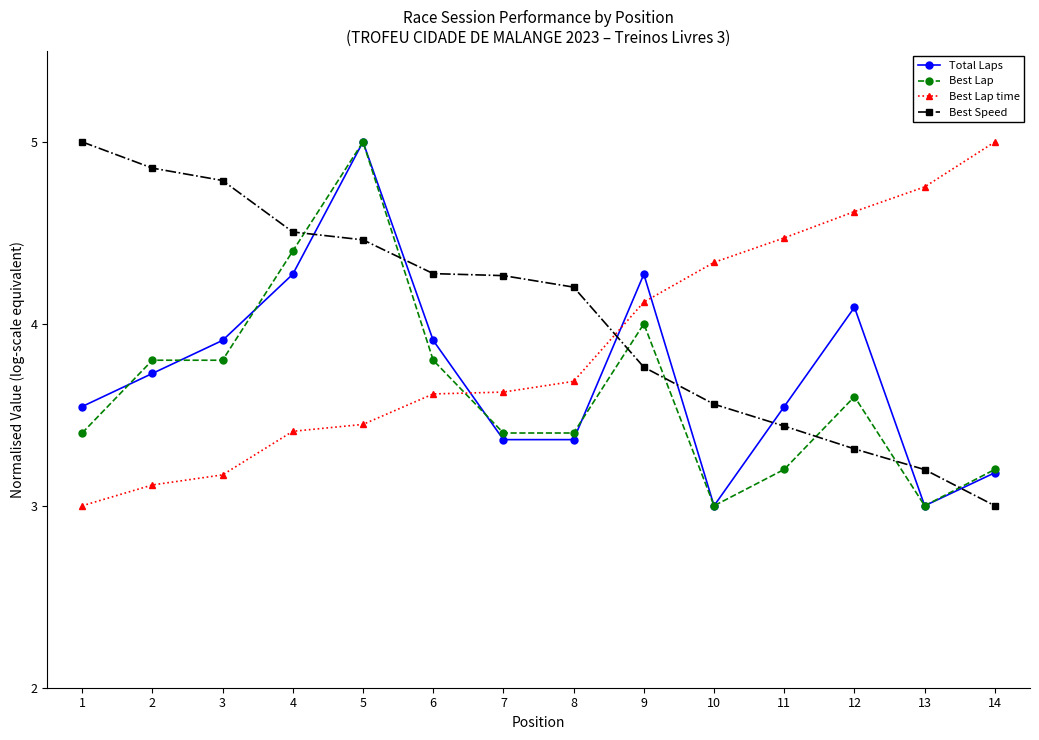

How many lines are shown in the chart?

4